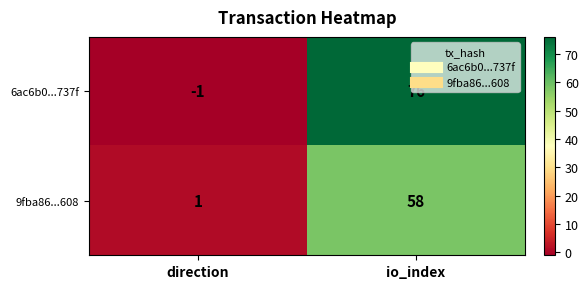

Count the number of data series in this chart.

2